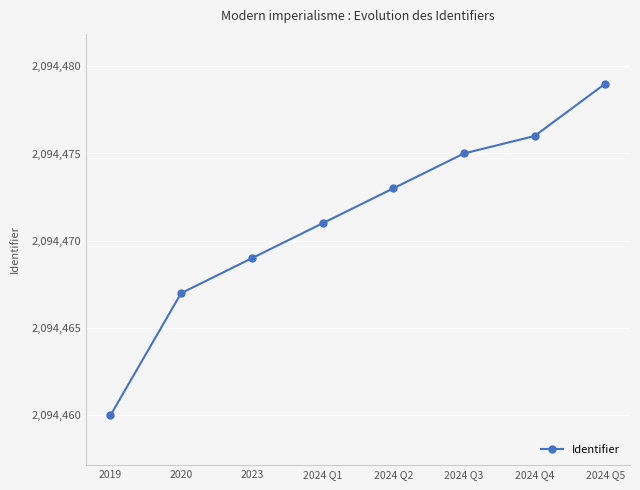

Read the value at 2024 Q3, to the nearest 10.

2094480